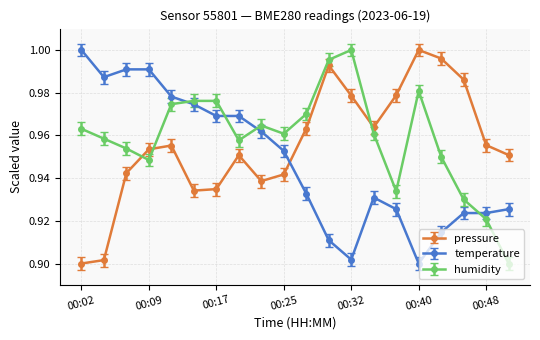

Which series ends up on top after the final intersection of humidity and temperature?

temperature